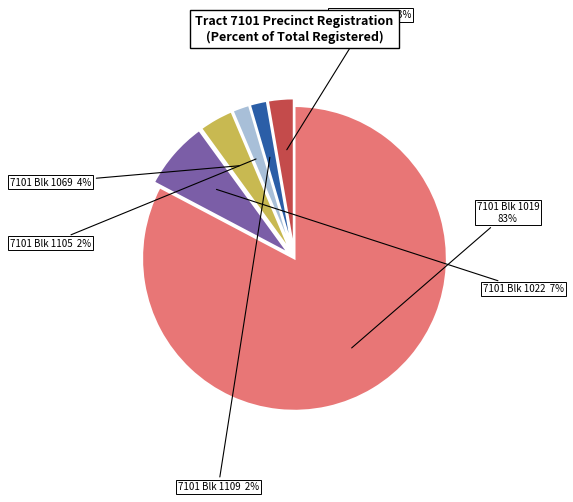

Count the number of slices in the pie.

6